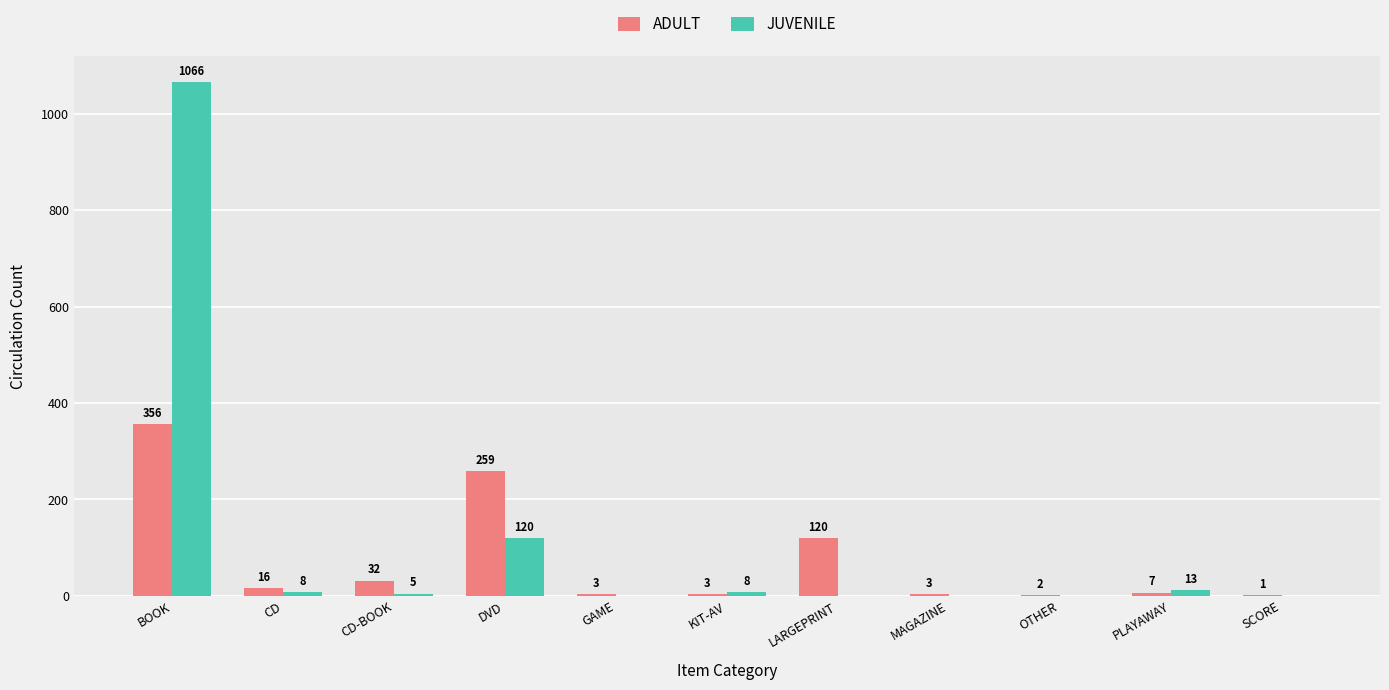

At which label does ADULT first exceed 7?

BOOK